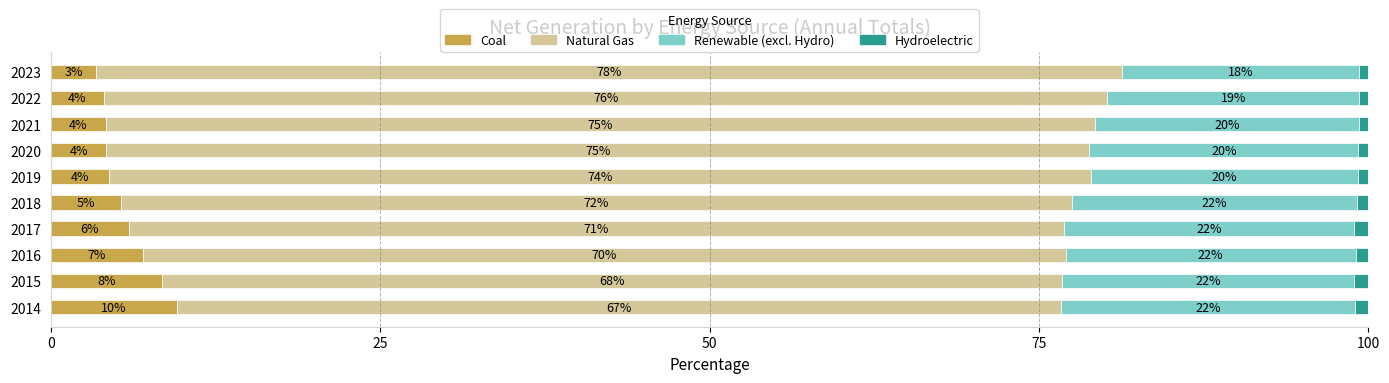

What is the total value across all series at 2017?

100.0